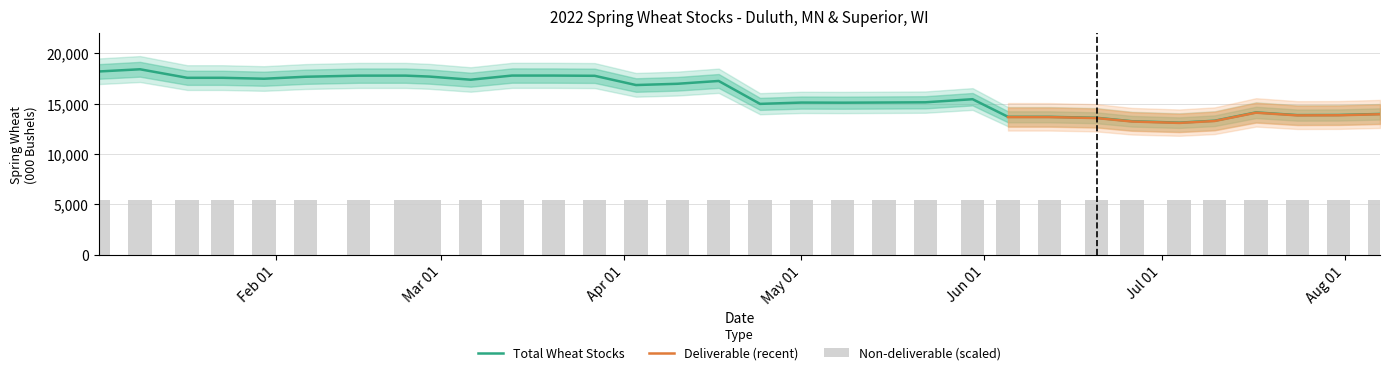

How many groups of bars are there?

32